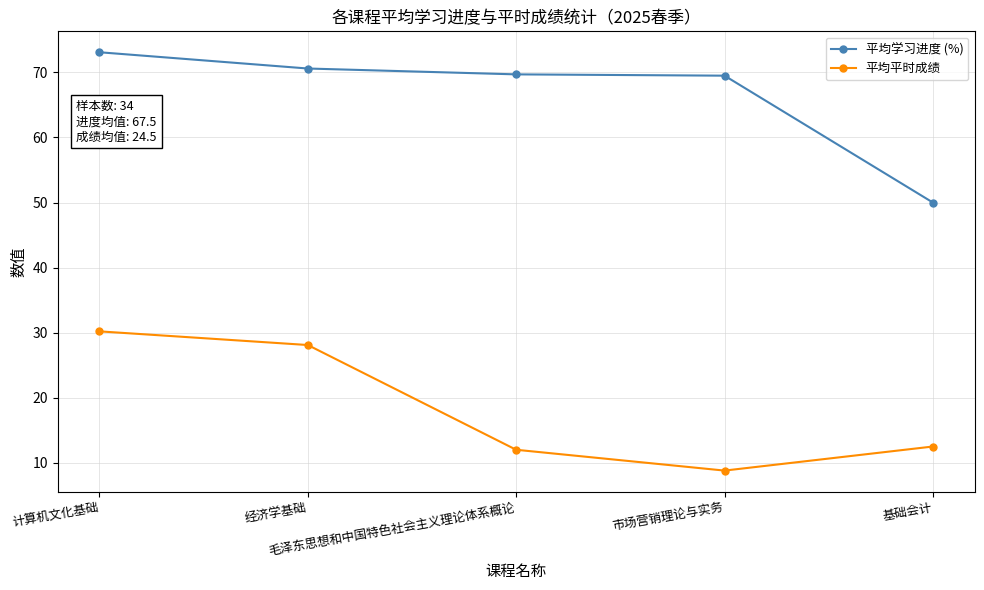

List the series in order of their overall mean, highest first.

平均学习进度 (%), 平均平时成绩